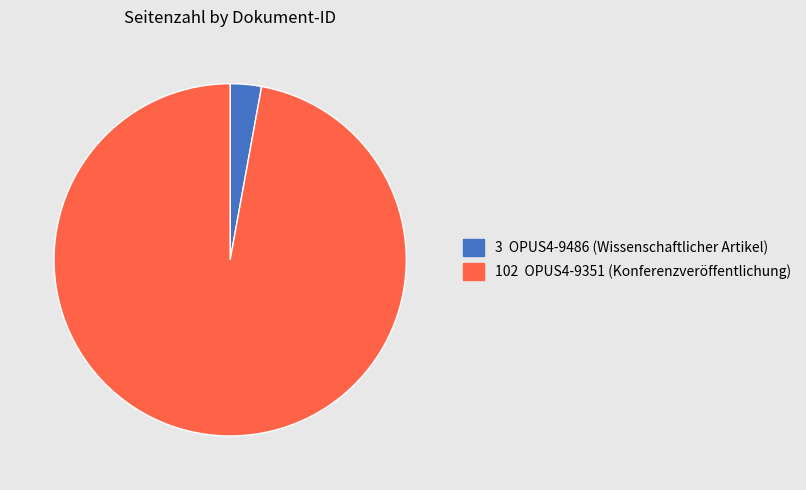

Is there any slice that represents more than half of the pie?

Yes